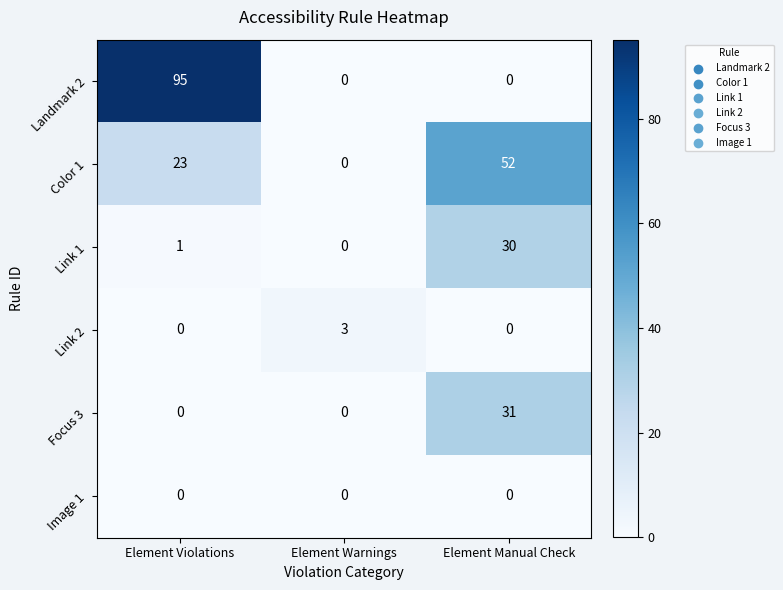

Reading left to right, what are all the values shown in this chart?

Landmark 2: 95	0	0
Color 1: 23	0	52
Link 1: 1	0	30
Link 2: 0	3	0
Focus 3: 0	0	31
Image 1: 0	0	0